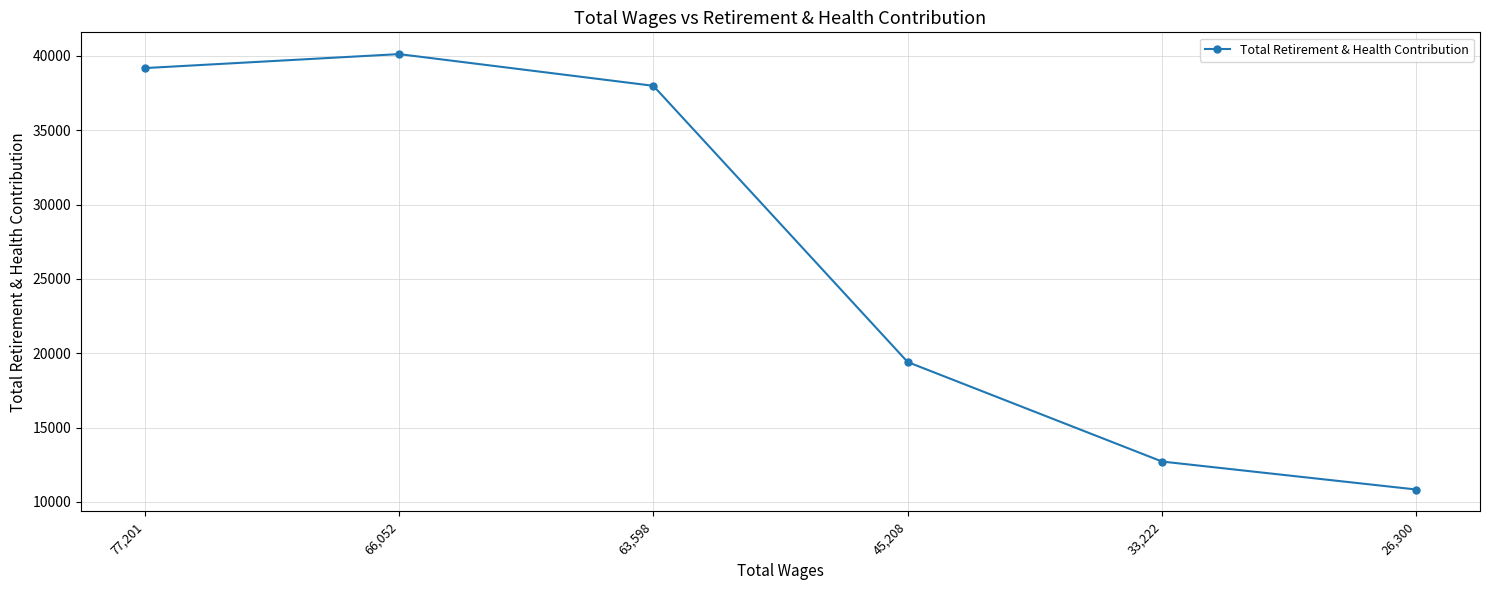

What is the change in value from 63,598 to 33,222?

-25276